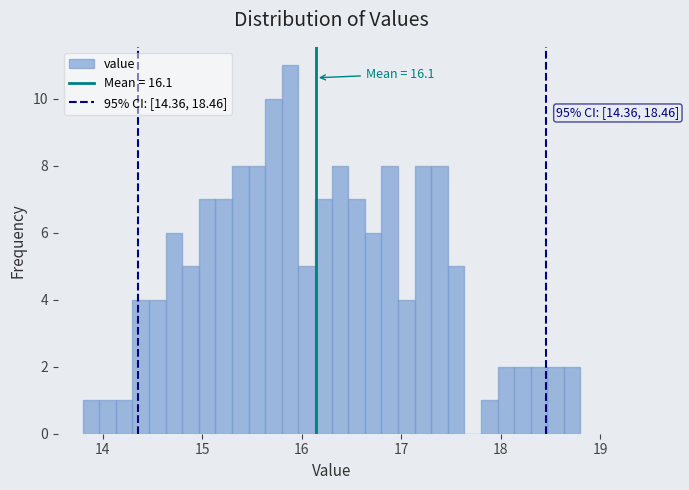

Read against the x-axis, roughly where is the centre of the tallest bar?

15.9